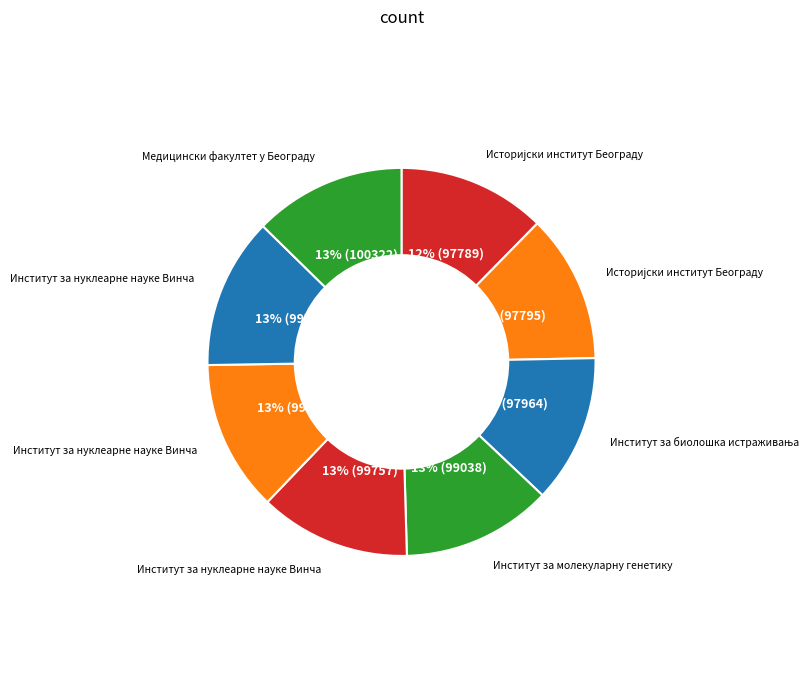

How many segments does this pie chart have?

8